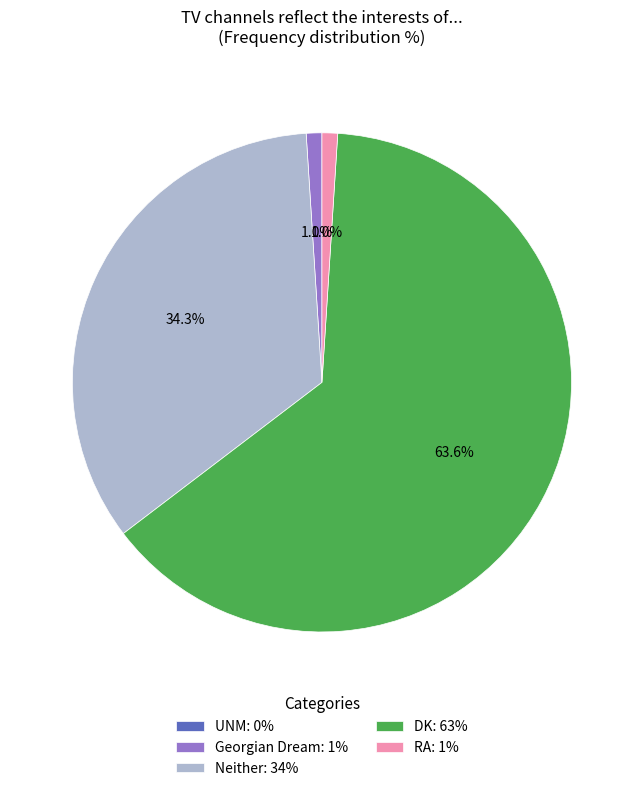

Do Georgian Dream: 1% and RA: 1% together represent more than half of the pie?

No